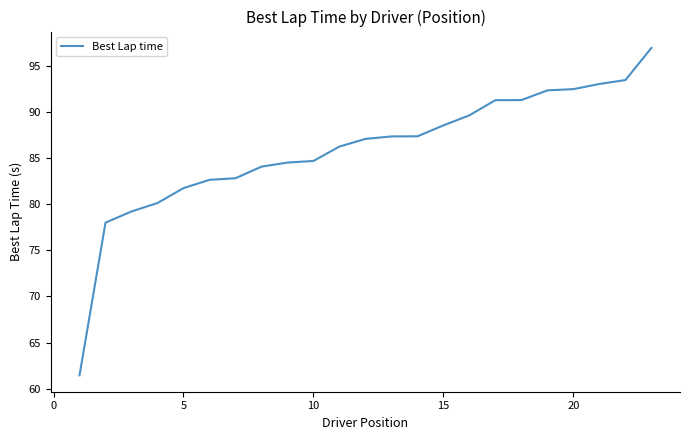

What is the difference between the maximum and minimum values?

35.6